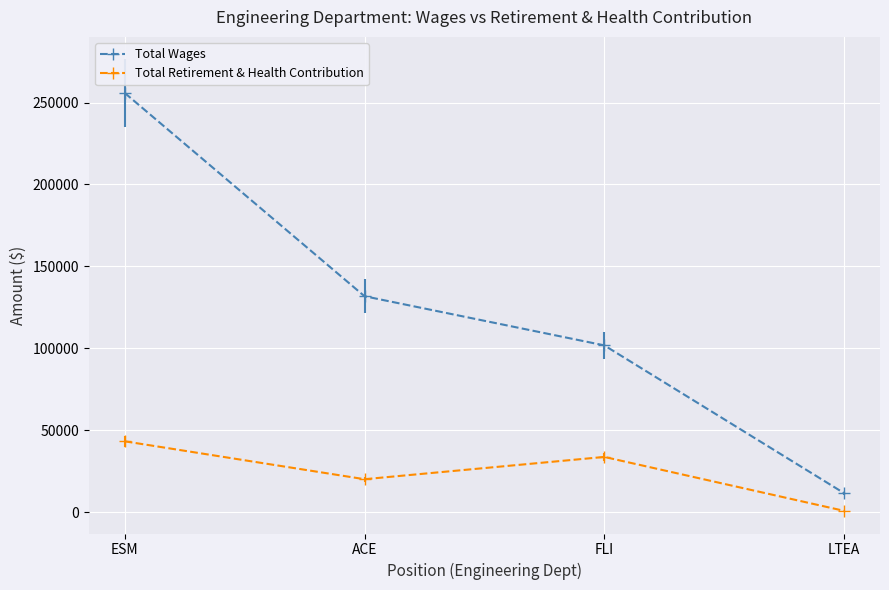

What are all the series names shown in the legend?

Total Wages, Total Retirement & Health Contribution